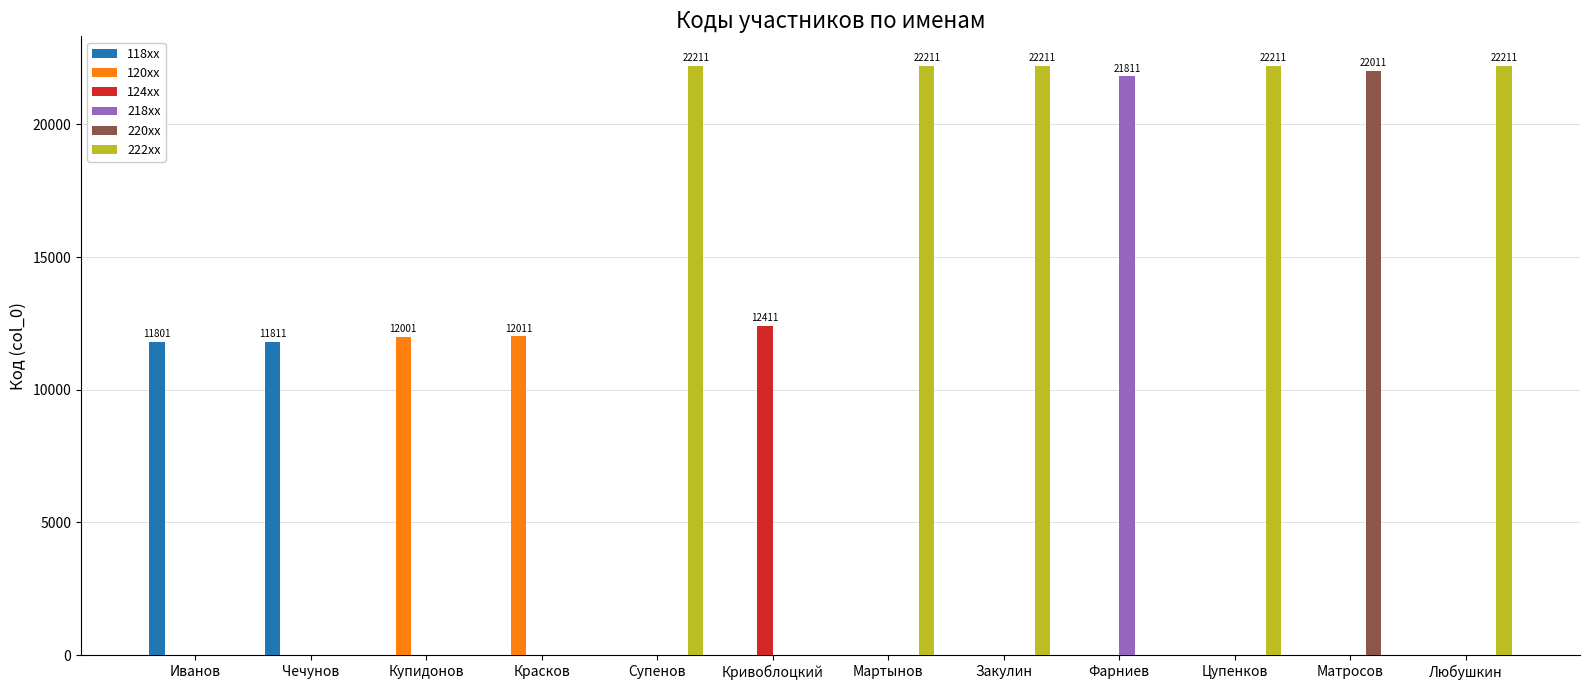

What is the total value across all series at Фарниев?

21811